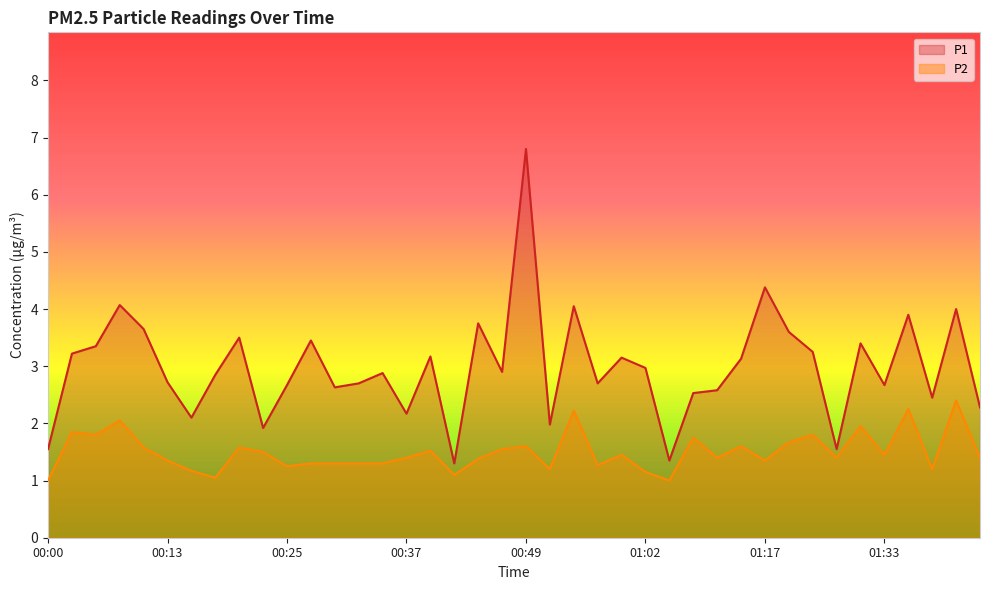

At which label does P1 reach its peak?

00:49